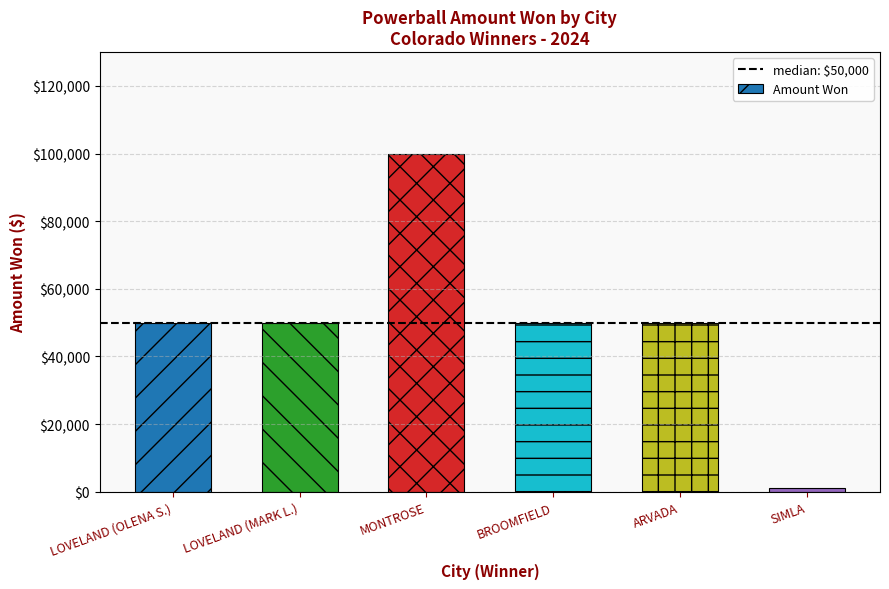

What is the smallest value displayed?

1000